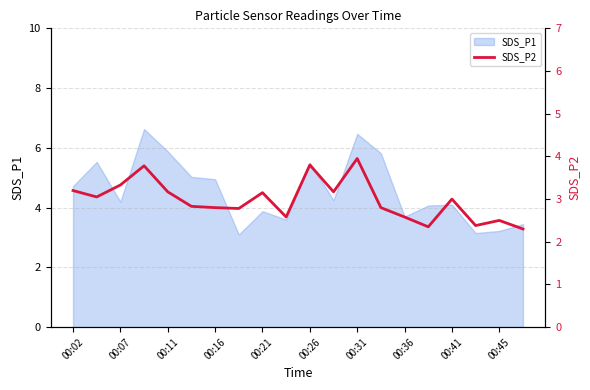

What is the maximum value for SDS_P1?

6.6